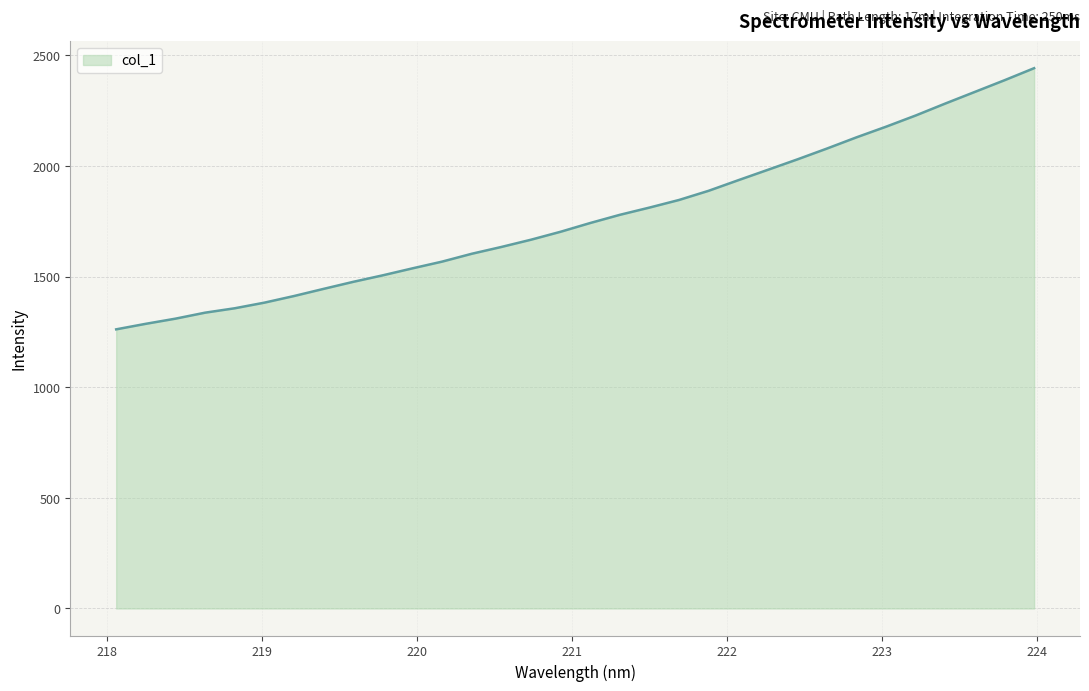

What is the maximum value shown in the chart?

2442.4